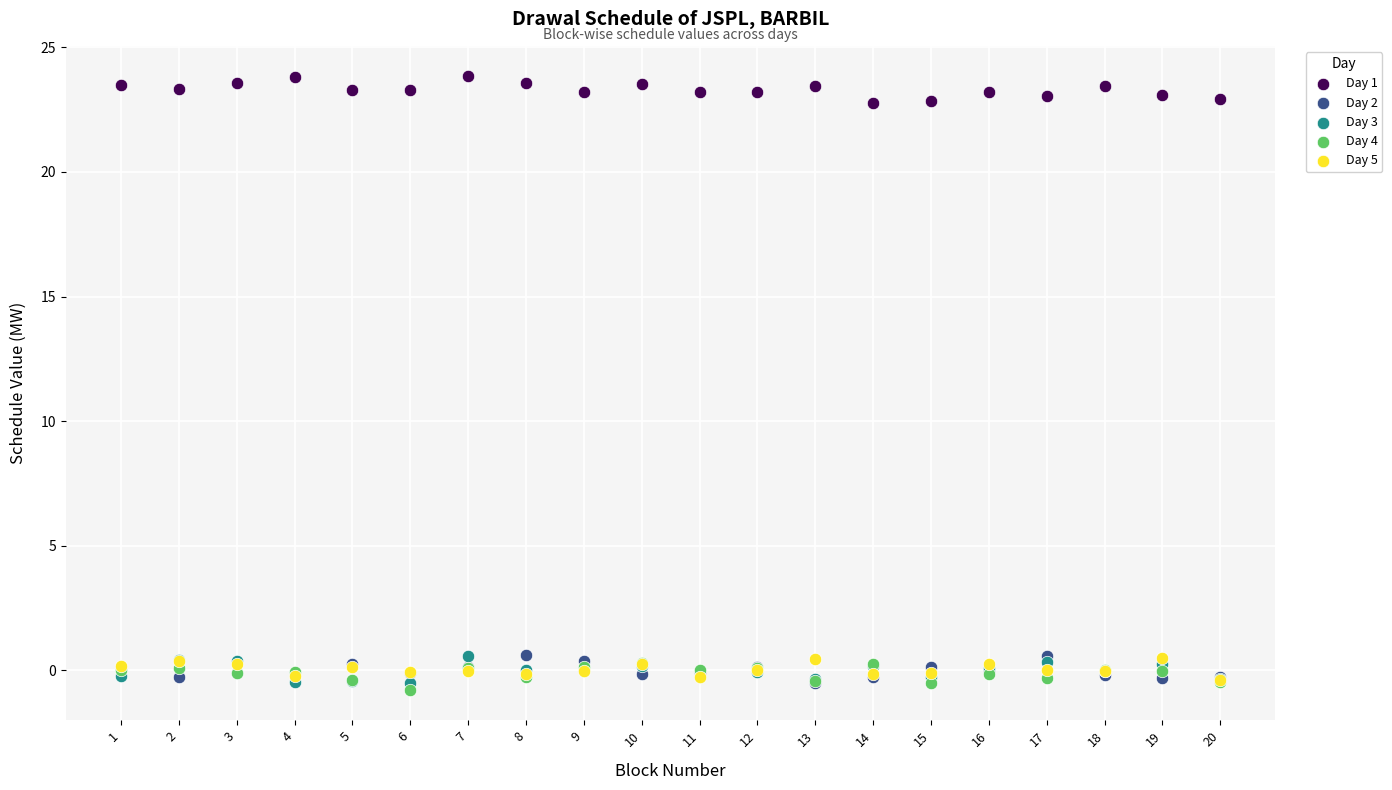

Which series reaches the maximum Y coordinate?

Day 1